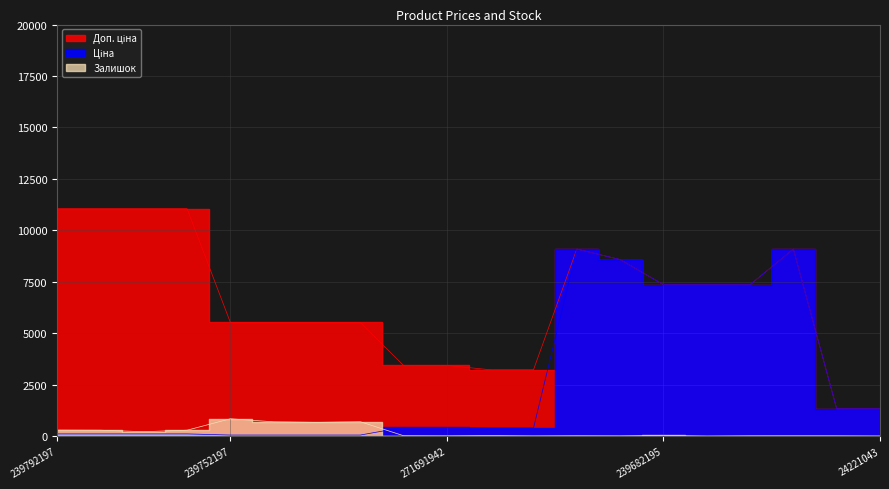

Is it true that Доп. ціна equals 1928.8 at 24221099?

False